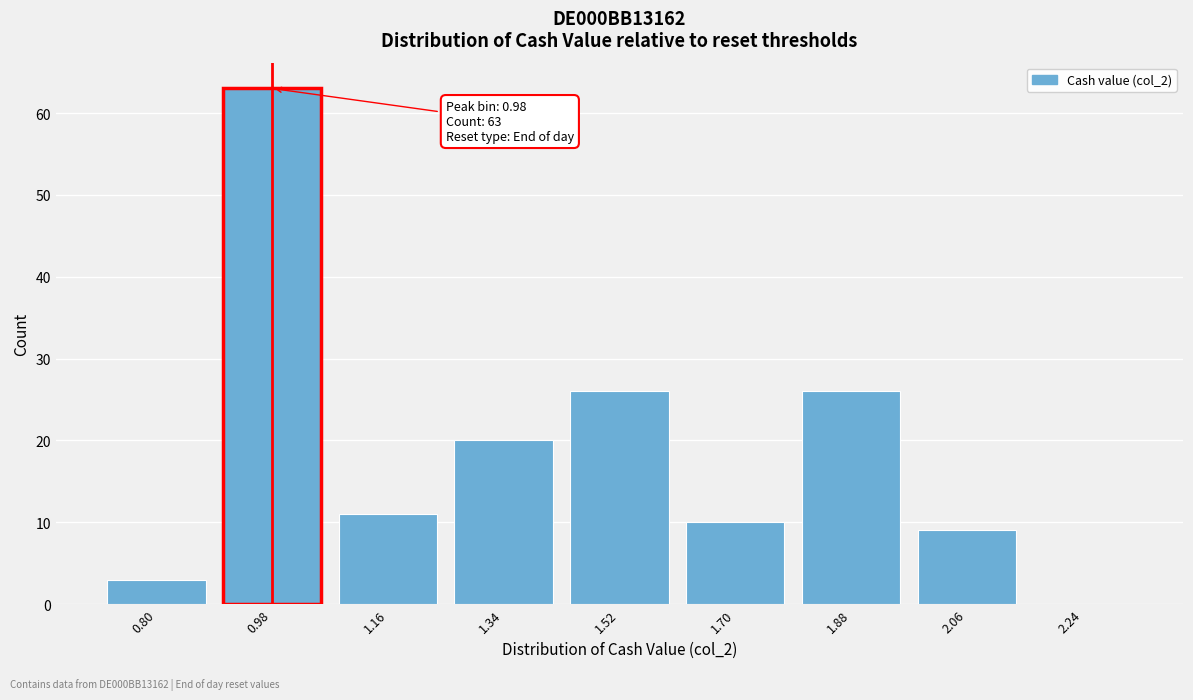

Reading left to right, transcribe all the data shown in this chart.

0.80=3	0.98=63	1.16=11	1.34=20	1.52=26	1.70=10	1.88=26	2.06=9	2.24=0